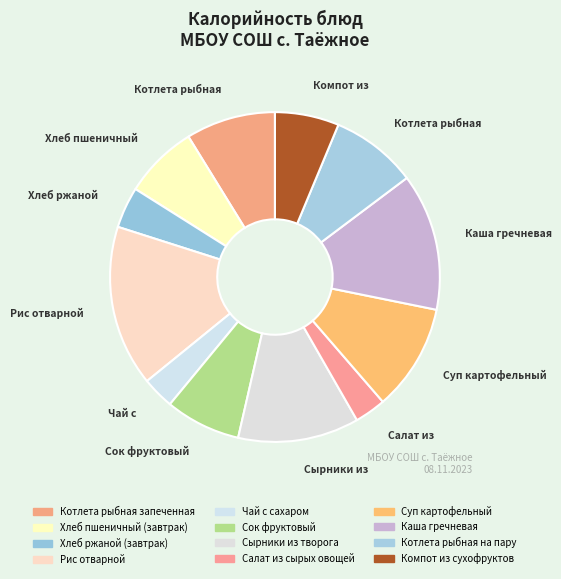

How many segments does this pie chart have?

12